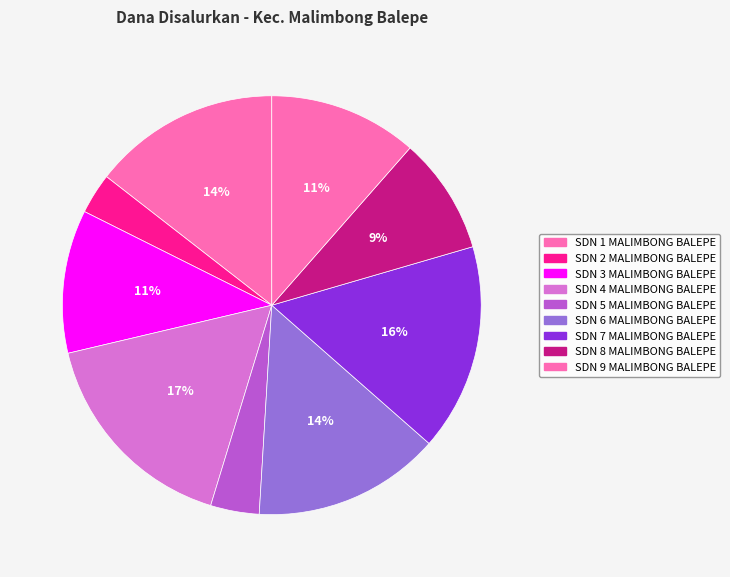

How much of the chart is everything except SDN 2 MALIMBONG BALEPE?

96.9%